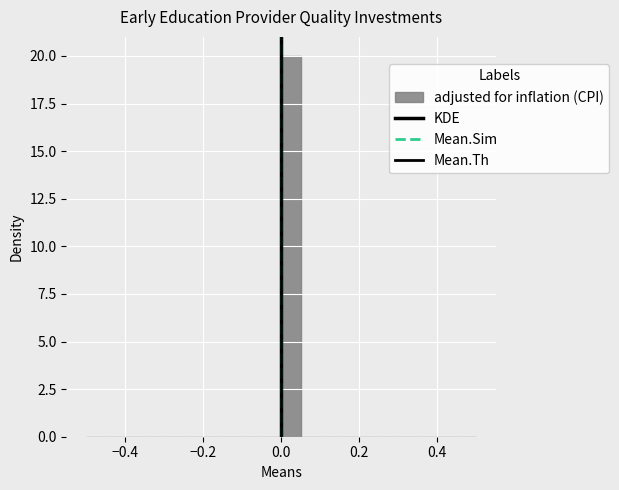

Around what value on the x-axis is the tallest bar? Give the approximate position of its centre, as read against the axis.

0.02